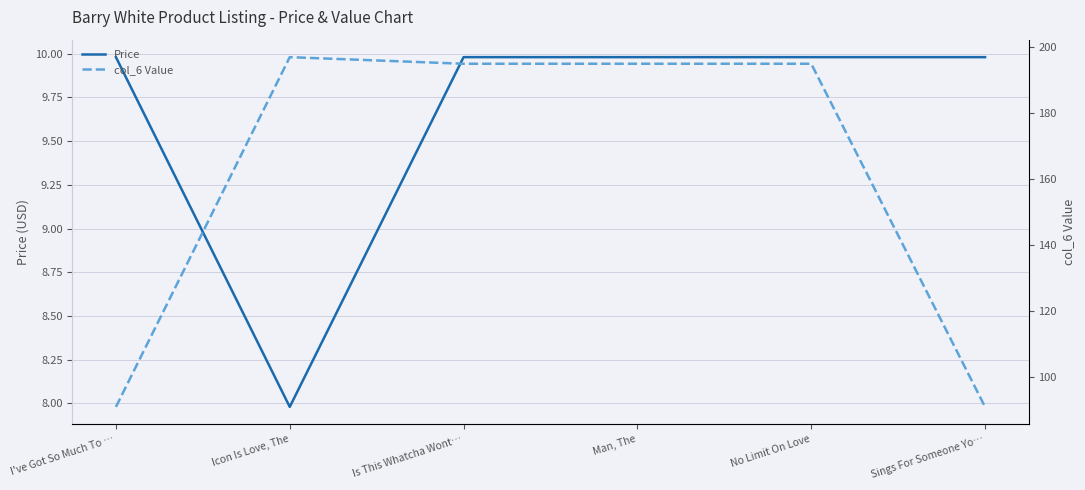

Is it true that col_6 Value equals 56.8 at Is This Whatcha Wont…?

False